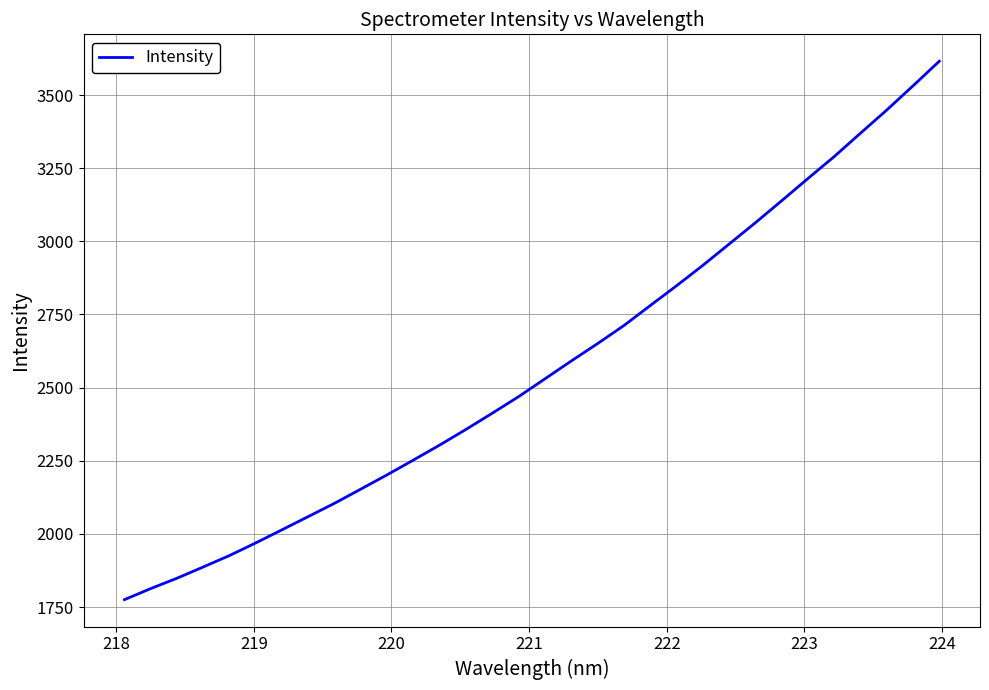

Does the chart have visible grid lines?

Yes